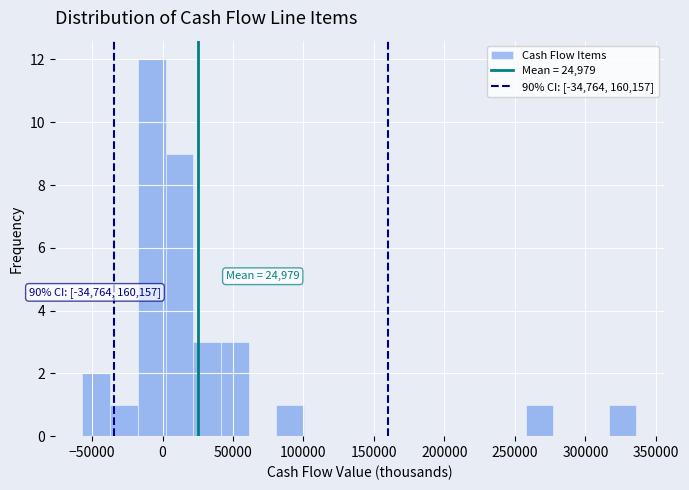

Read against the x-axis, roughly where is the centre of the tallest bar?

-10000